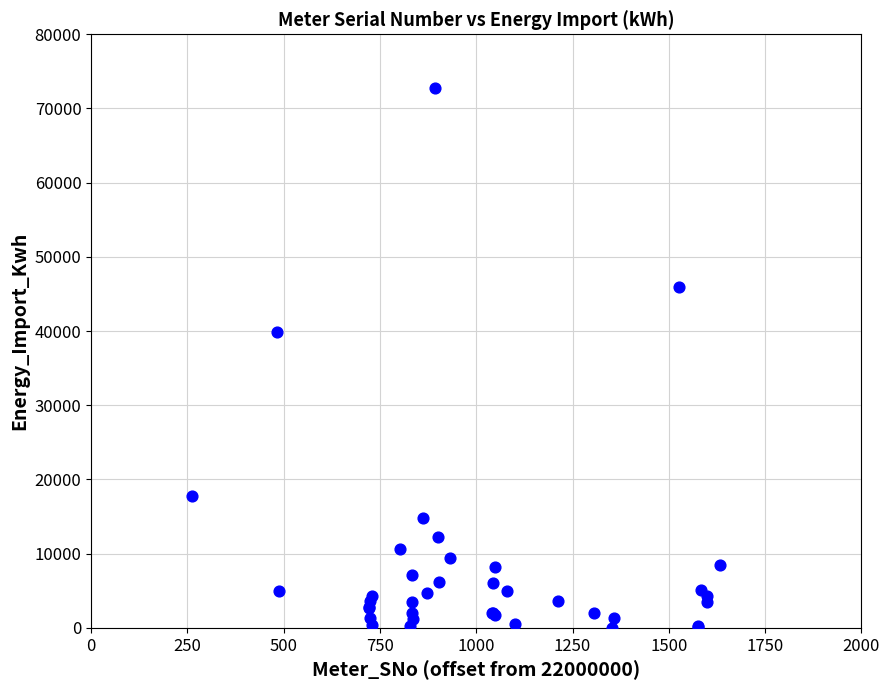

What Y value in the scatter plot is closest to 36390?

39888.2